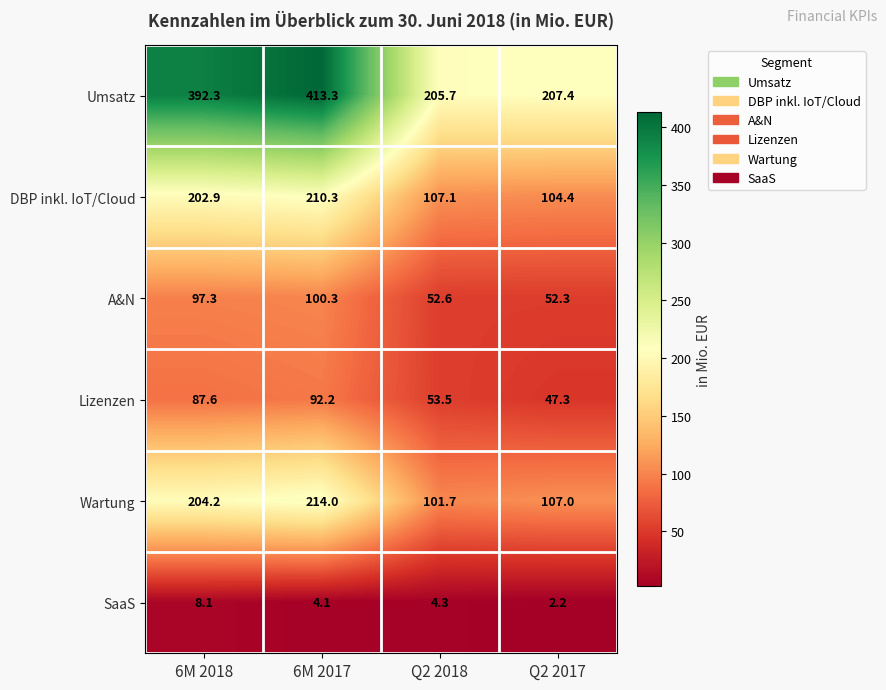

Rank the categories by Umsatz value from lowest to highest.

Q2 2018, Q2 2017, 6M 2018, 6M 2017